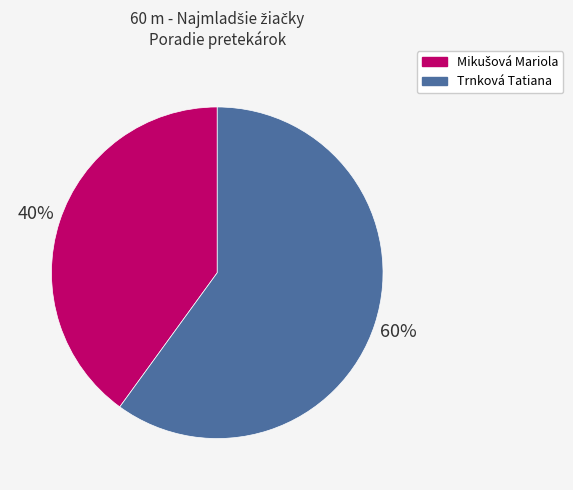

Which category has the biggest portion of the pie?

Trnková Tatiana